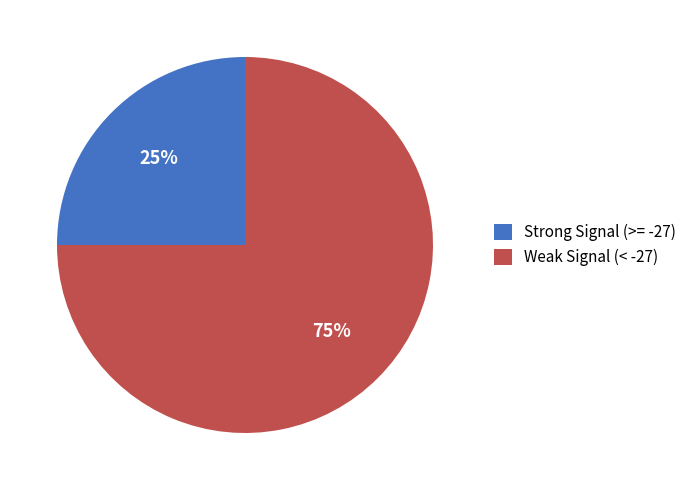

Is there a majority slice in this chart?

Yes